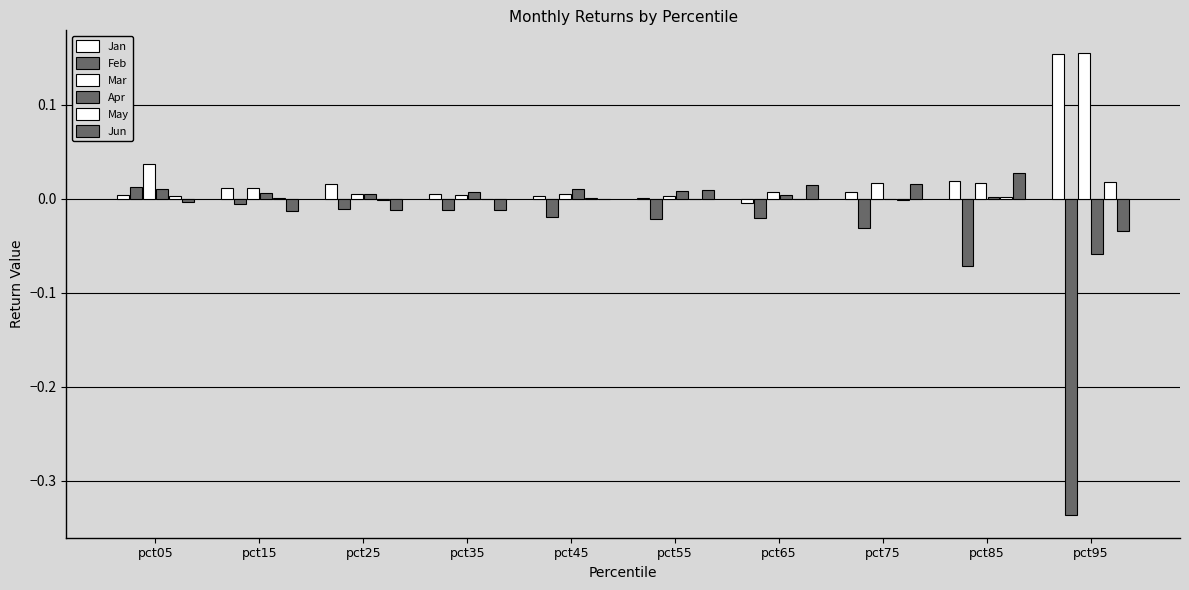

Rank the series at pct95 from lowest to highest value.

Feb, Apr, Jun, May, Jan, Mar